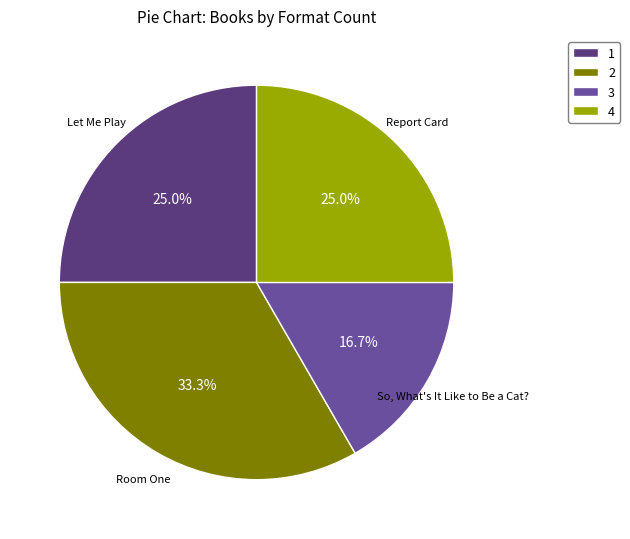

What is the smallest slice in the pie chart?

3